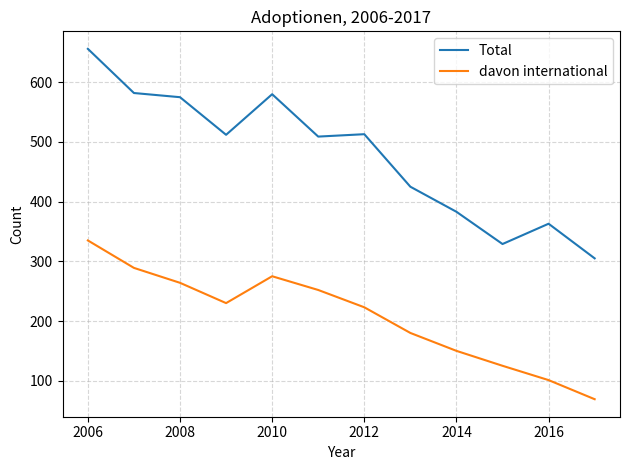

How many distinct data groups are displayed?

2